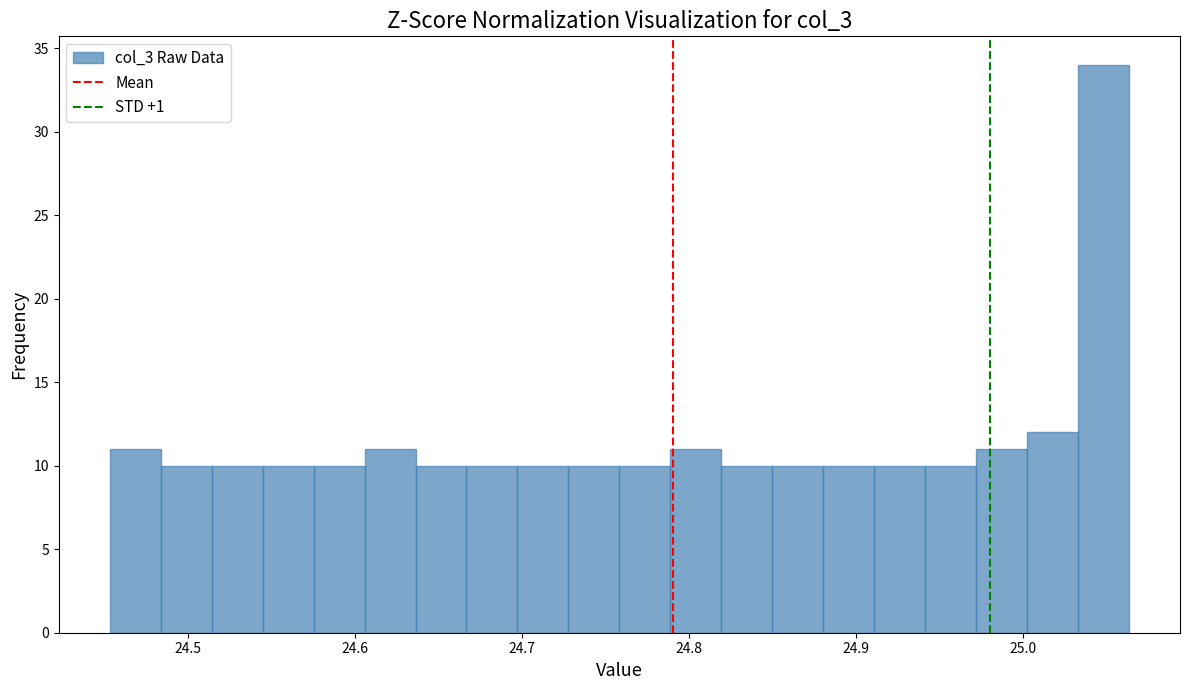

Around what value on the x-axis is the tallest bar? Give the approximate position of its centre, as read against the axis.

25.05